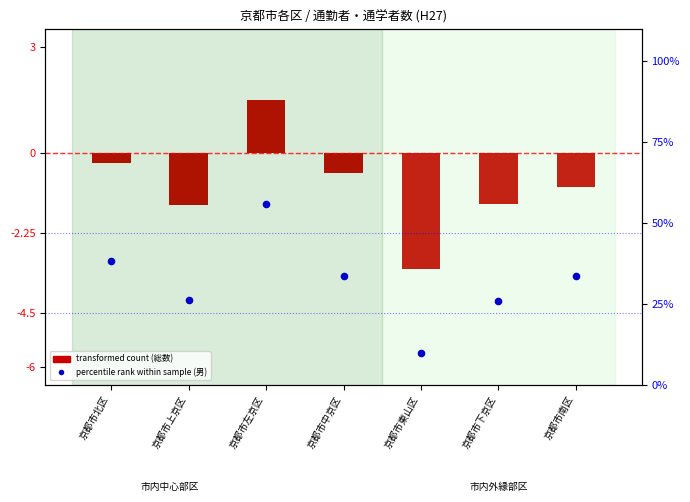

Which series has the widest spread of Y values?

percentile rank (男)